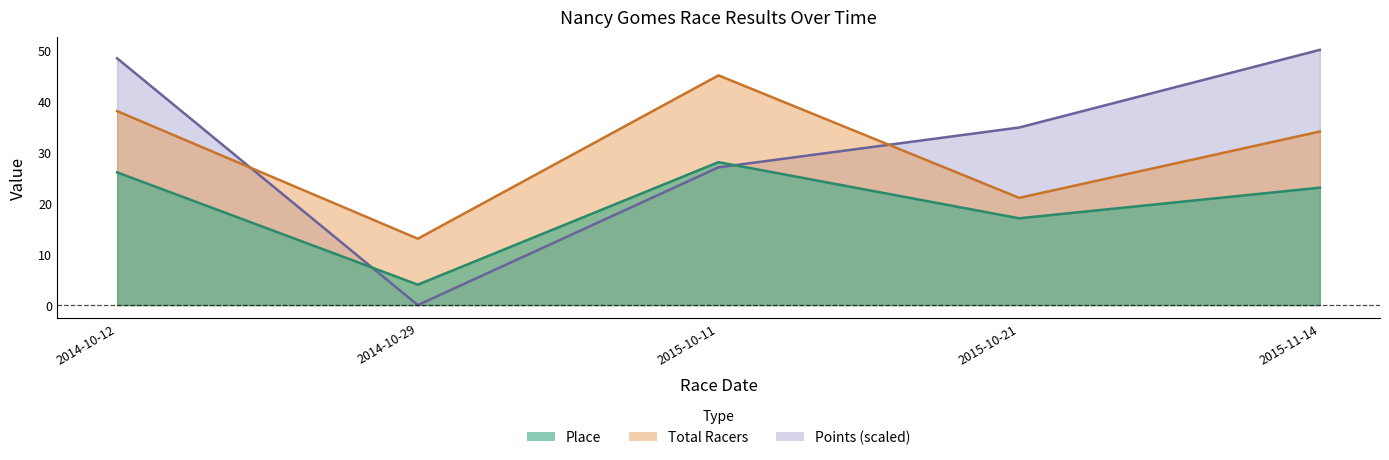

The value of Place at 2015-10-11 is 12.4. True or false?

False